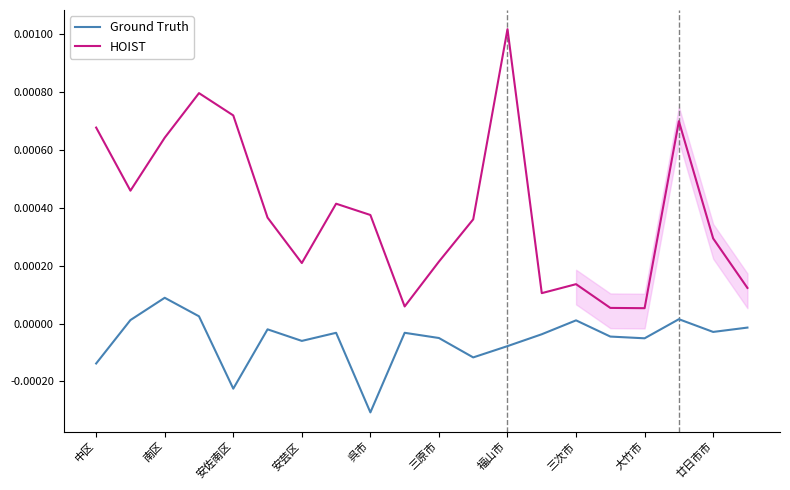

True or false: Ground Truth and HOIST intersect in this chart.

False